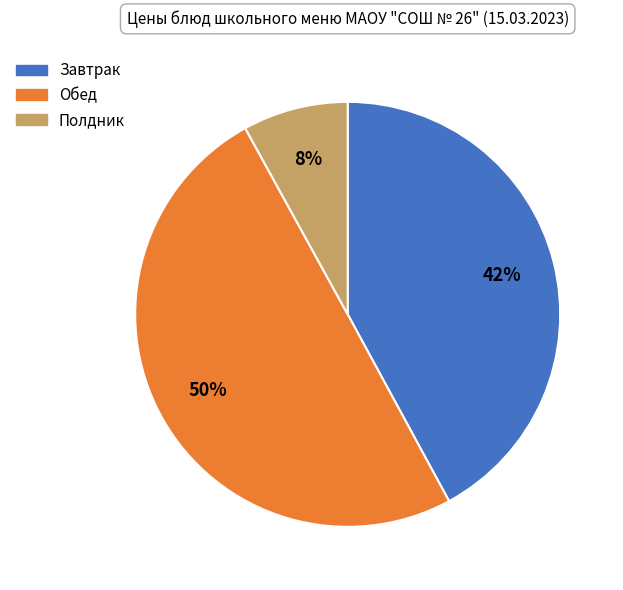

To the nearest percent, what is the difference between the largest and smallest slice percentages?

42%